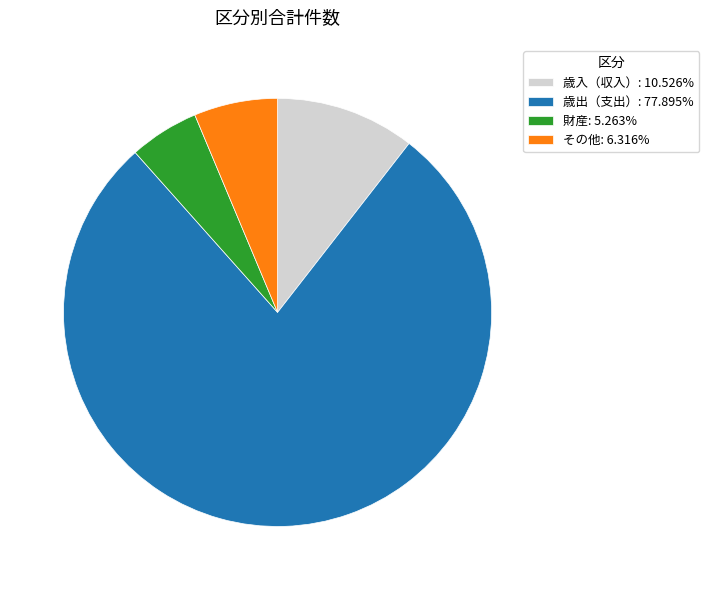

Rank the categories by value from lowest to highest.

財産, その他, 歳入（収入）, 歳出（支出）